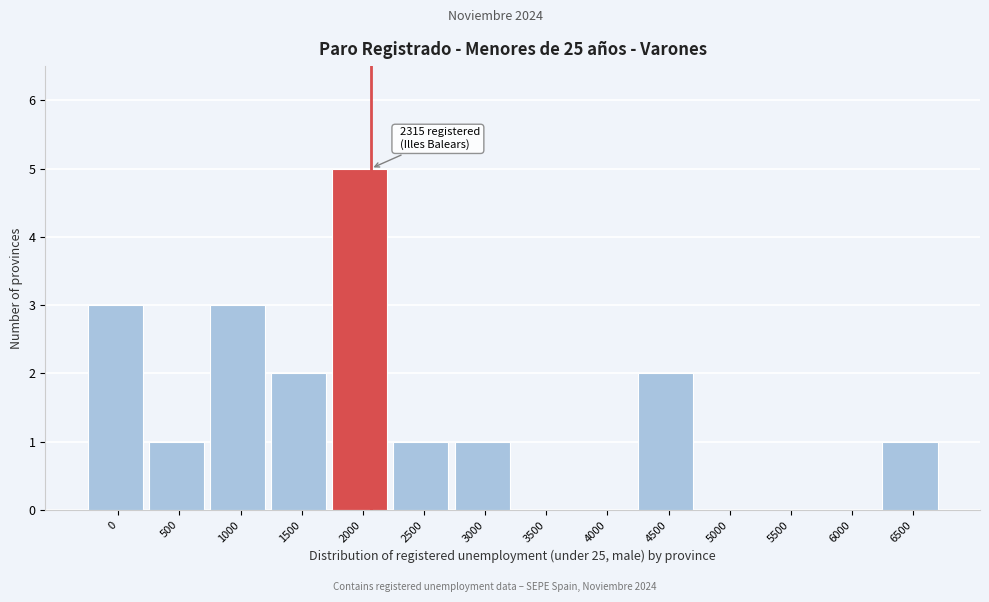

Reading right to left, list all the values displayed in this chart.

6500=1	6000=0	5500=0	5000=0	4500=2	4000=0	3500=0	3000=1	2500=1	2000=5	1500=2	1000=3	500=1	0=3